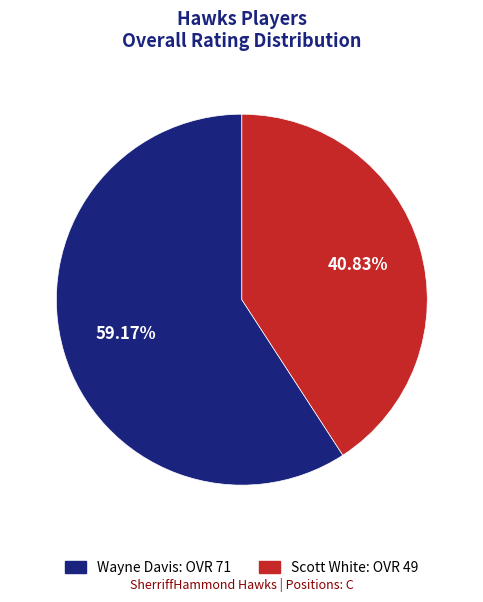

To the nearest percent, what portion does Wayne Davis represent?

59%